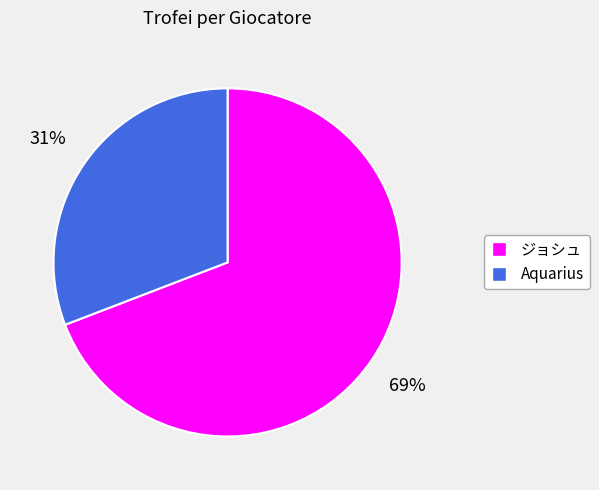

What is the ratio of the value at ジョシュ to the value at Aquarius?

2.2